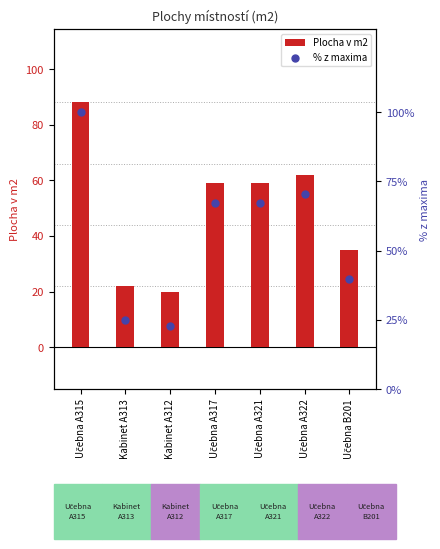

At which category is the sum across all series the highest?

Učebna A315